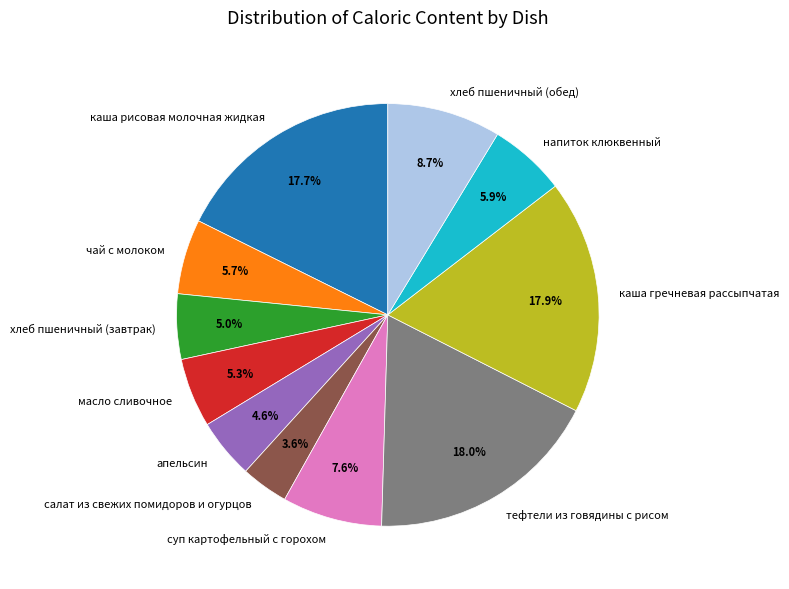

Does any single category account for the majority?

No